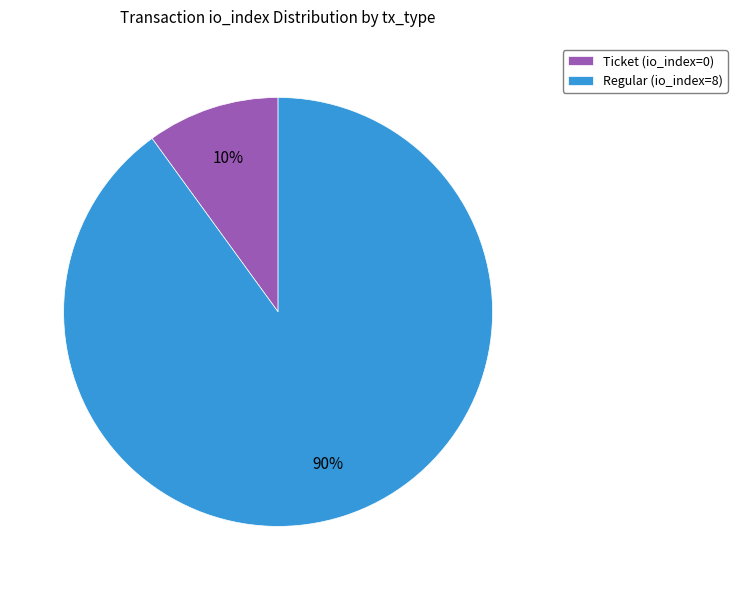

Count the number of slices in the pie.

2